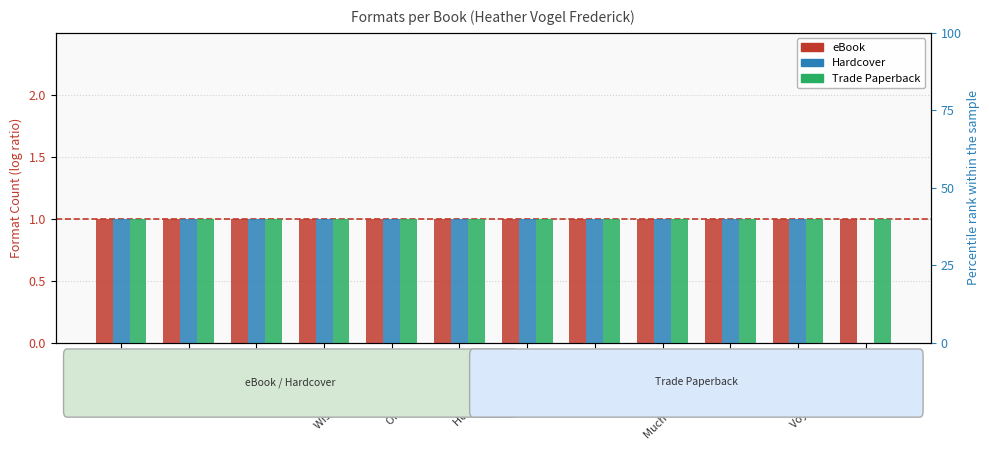

What is the label of the 7th bar from the left?

Home for Holidays